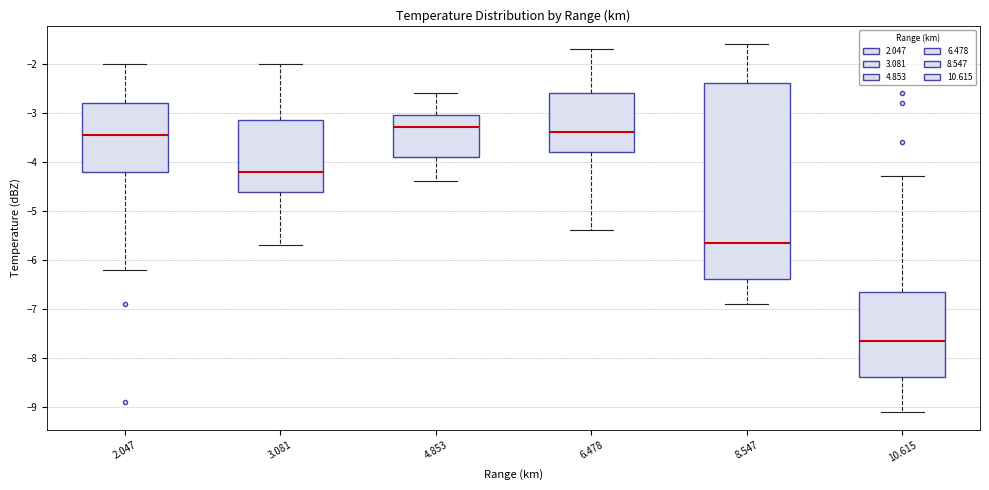

Reading left to right, read every box against the y-axis: the position of its median line, the range the box covers, and the ends of its whiskers. The values are not printed on the chart, so give them approximately, as read against the axis.

2.047: median -3.4, box -4.2 to -2.8, whiskers -6.2 to -2.0
3.081: median -4.2, box -4.6 to -3.1, whiskers -5.7 to -2.0
4.853: median -3.3, box -3.9 to -3.0, whiskers -4.4 to -2.6
6.478: median -3.4, box -3.8 to -2.6, whiskers -5.4 to -1.7
8.547: median -5.6, box -6.4 to -2.4, whiskers -6.9 to -1.6
10.615: median -7.6, box -8.4 to -6.6, whiskers -9.1 to -4.3